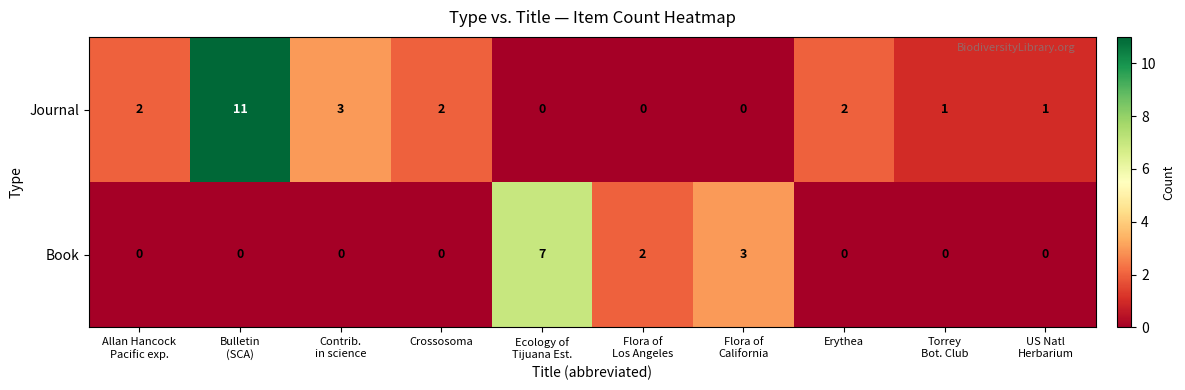

List the series in order of their peak value, highest first.

Journal, Book